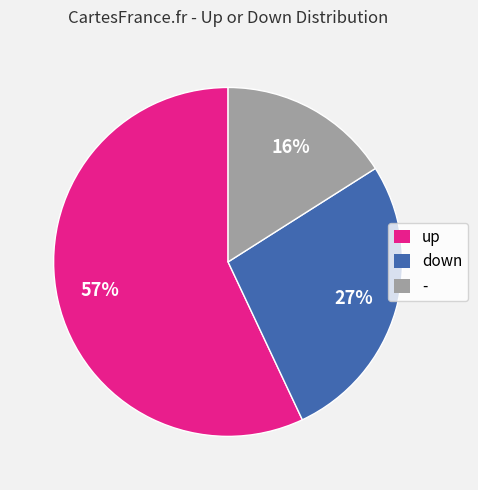

True or false: down accounts for 22% of the total.

False